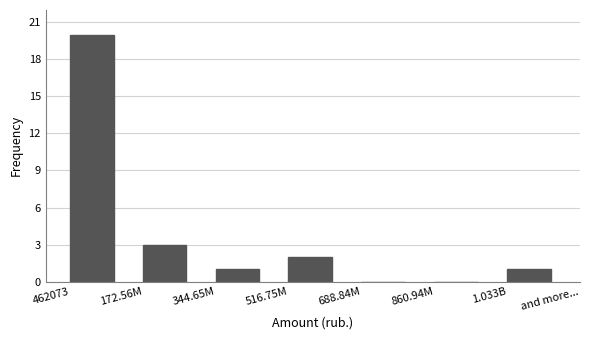

Reading left to right, transcribe all the data shown in this chart.

462073=20	172.56M=3	344.65M=1	516.75M=2	688.84M=0	860.94M=0	1.033B=1